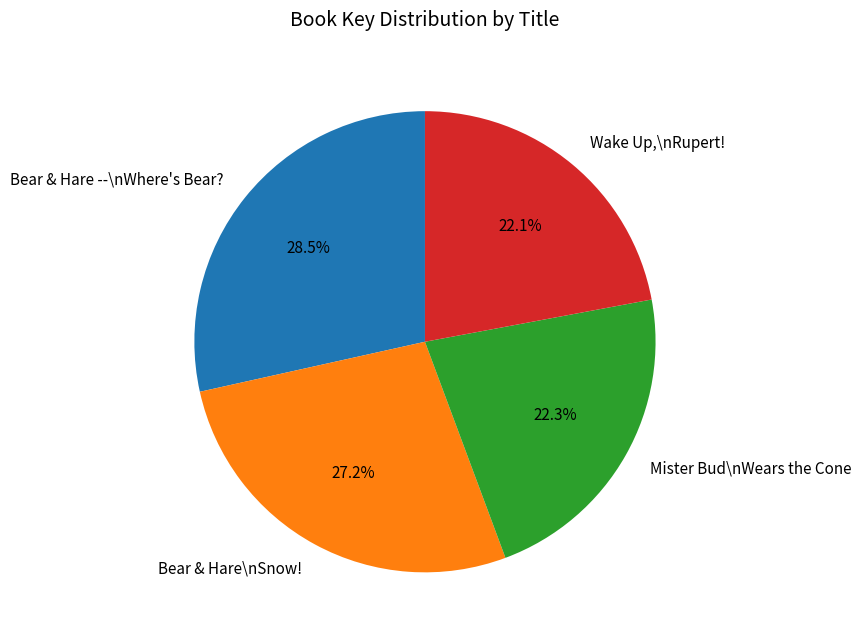

How many slices are in this pie chart?

4